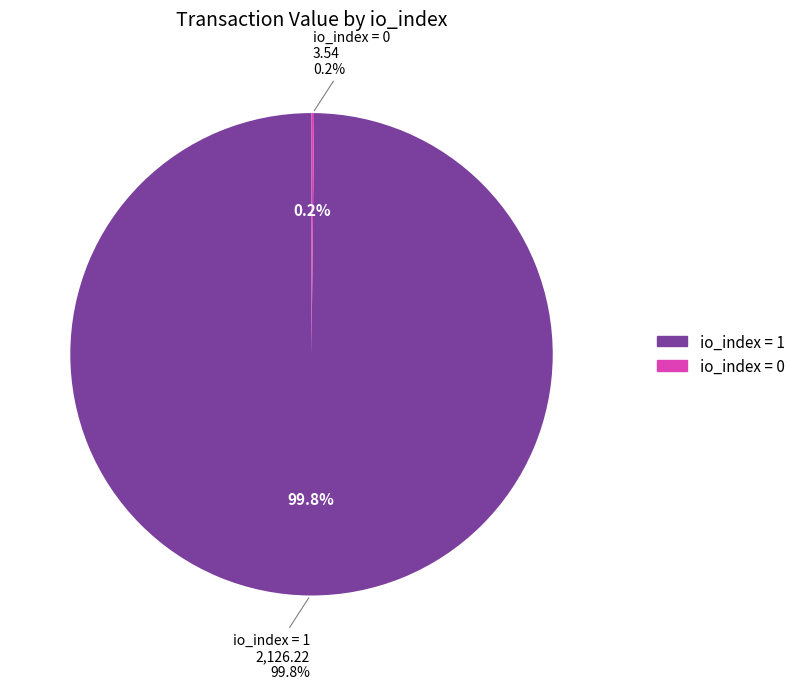

To the nearest percent, what is the difference between the -1 (io_index=1) and -1 (io_index=0) slice percentages?

100%